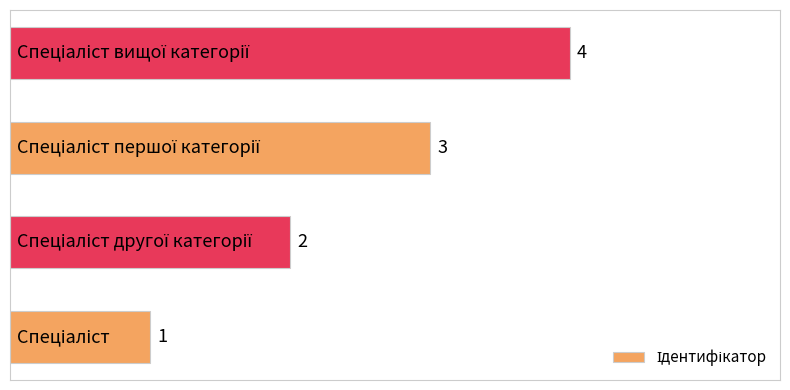

What is the greatest value displayed?

4